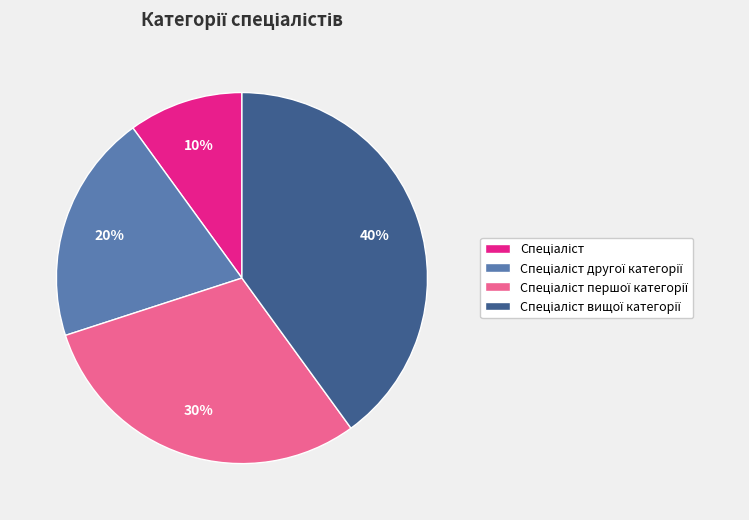

Is there any slice that represents more than half of the pie?

No